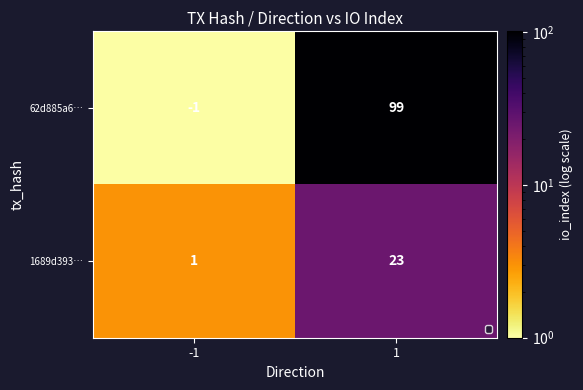

Is it true that 1689d393… equals 23 at 1?

True